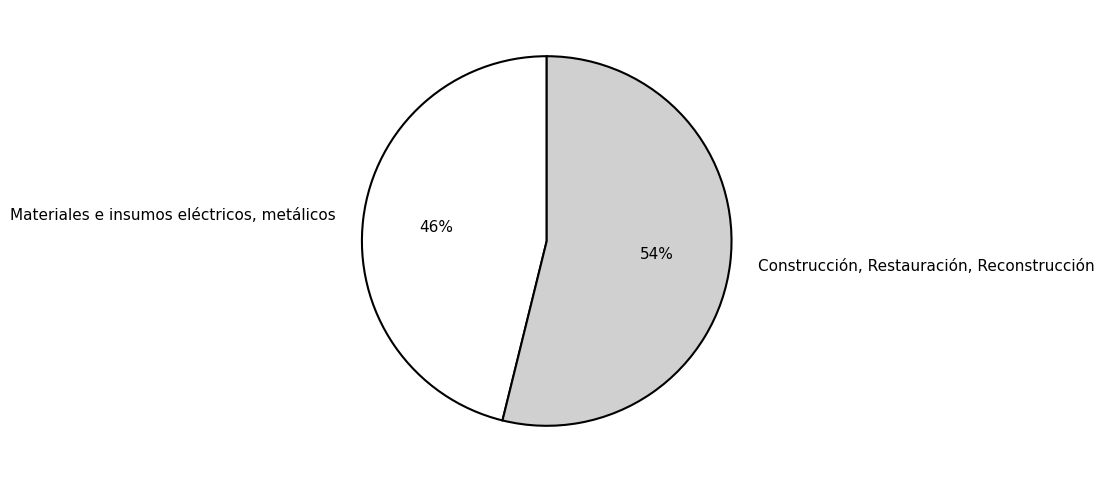

What is the ratio of the value at Construcción, Restauración, Reconstrucción to the value at Materiales e insumos eléctricos, metálicos?

1.2